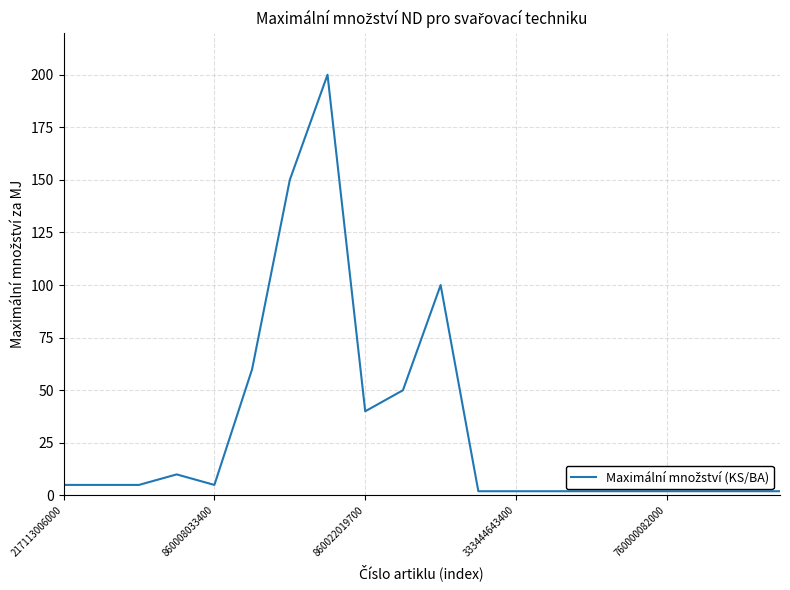

What is the maximum value shown in the chart?

200